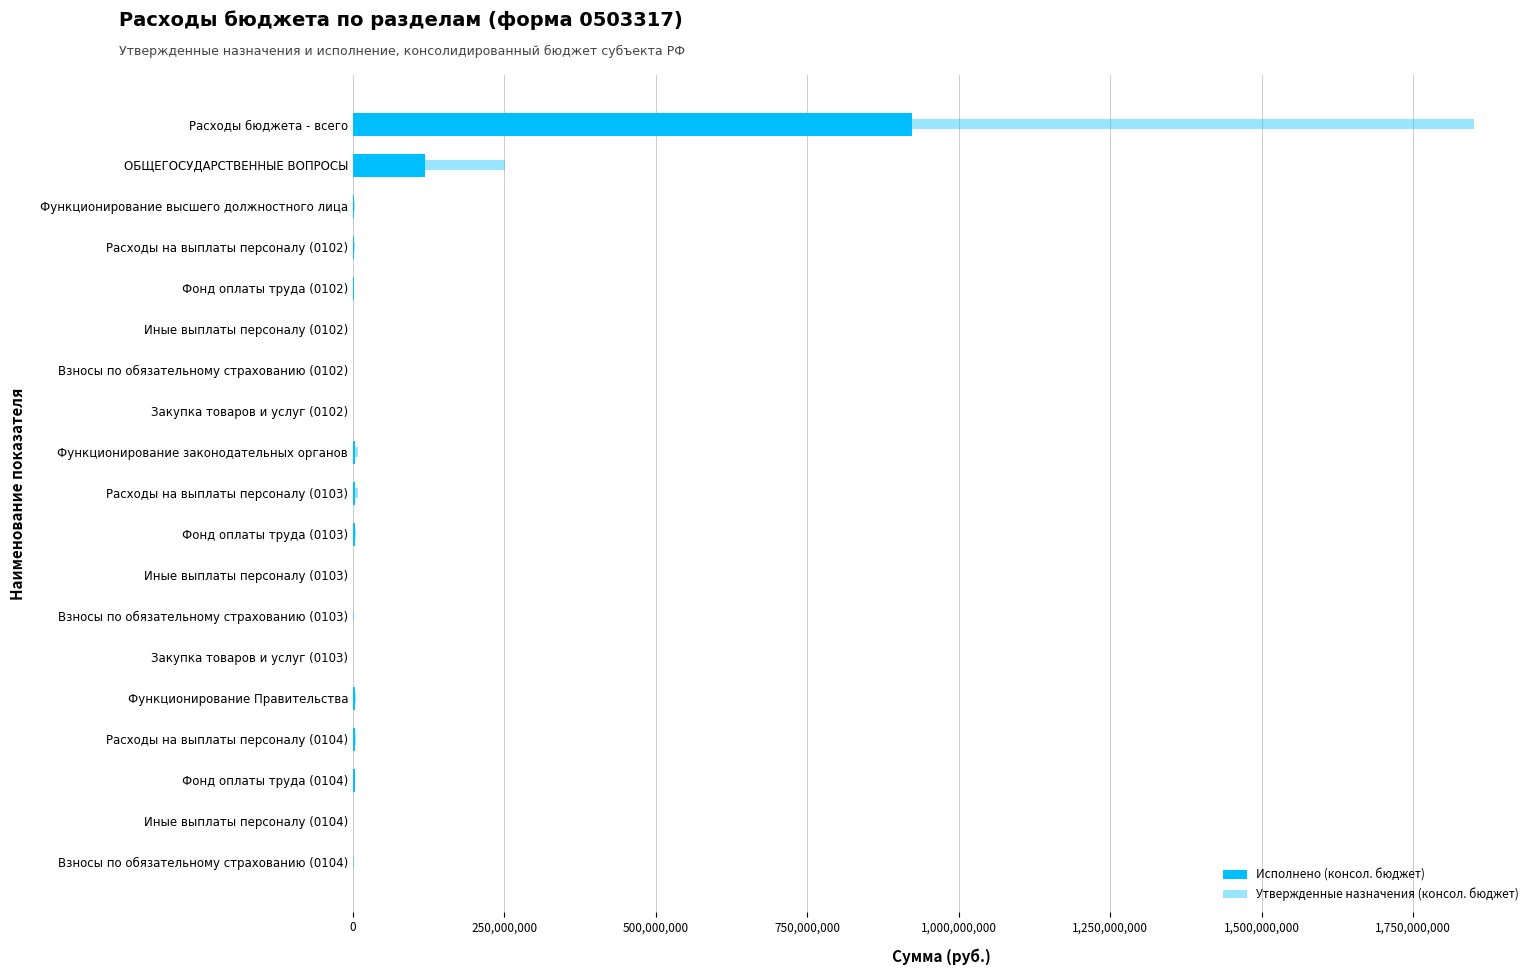

What position from the left is Расходы на выплаты персоналу (0103)?

10